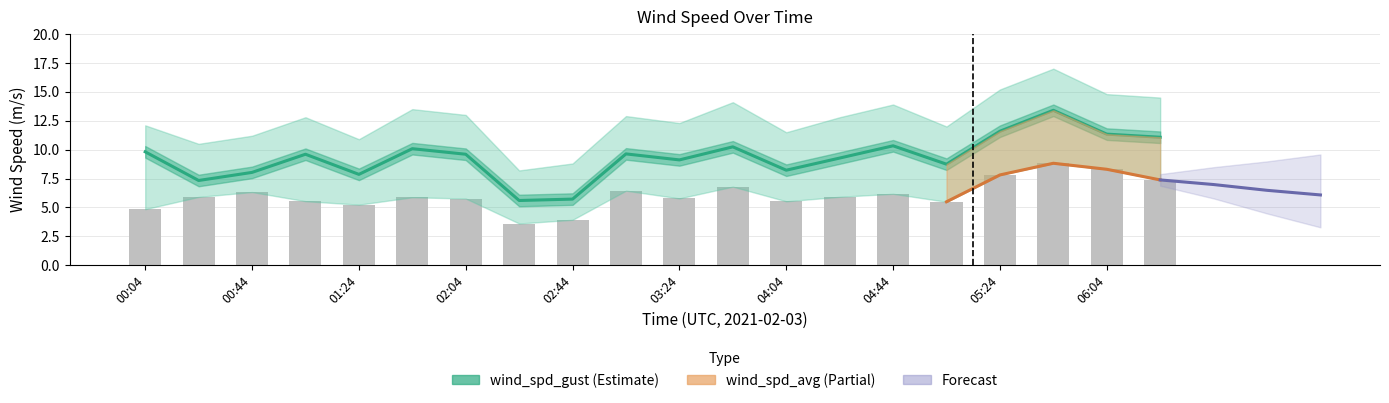

How many values in the wind_spd_gust series are below 9?

7